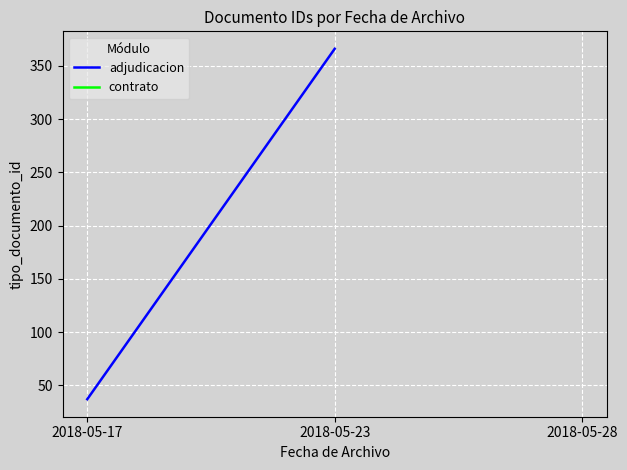

How many distinct data groups are displayed?

1